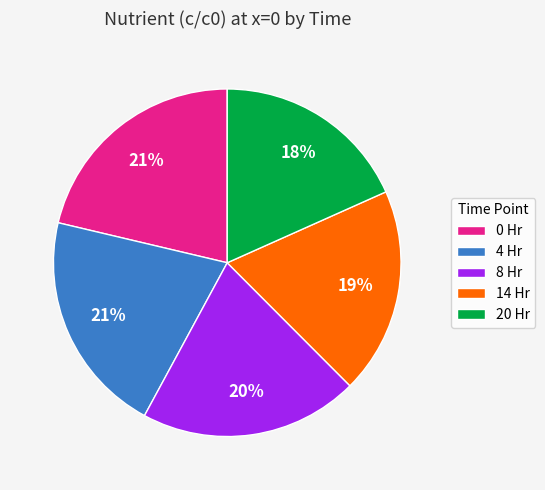

True or false: 4 Hr accounts for 21% of the total.

True